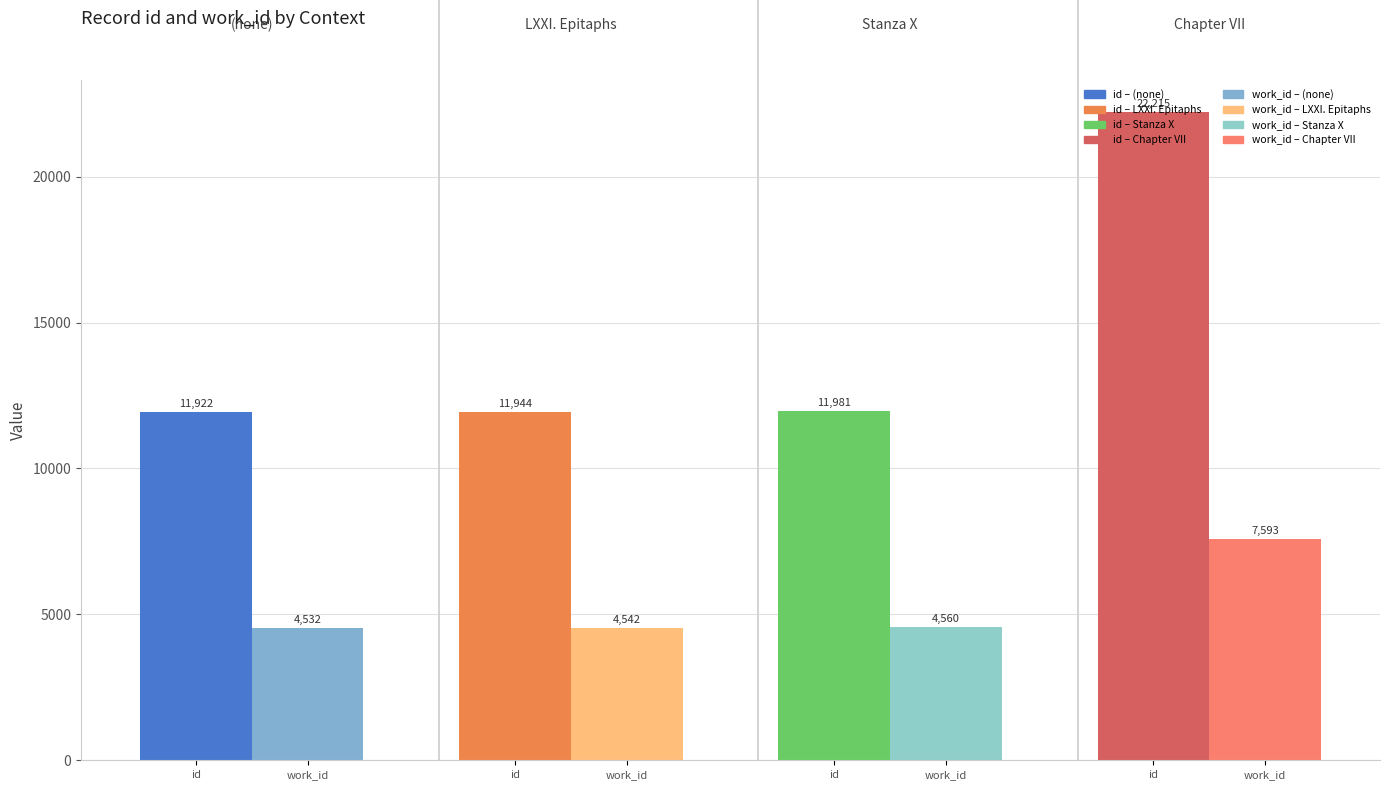

What is the greatest value displayed?

22215